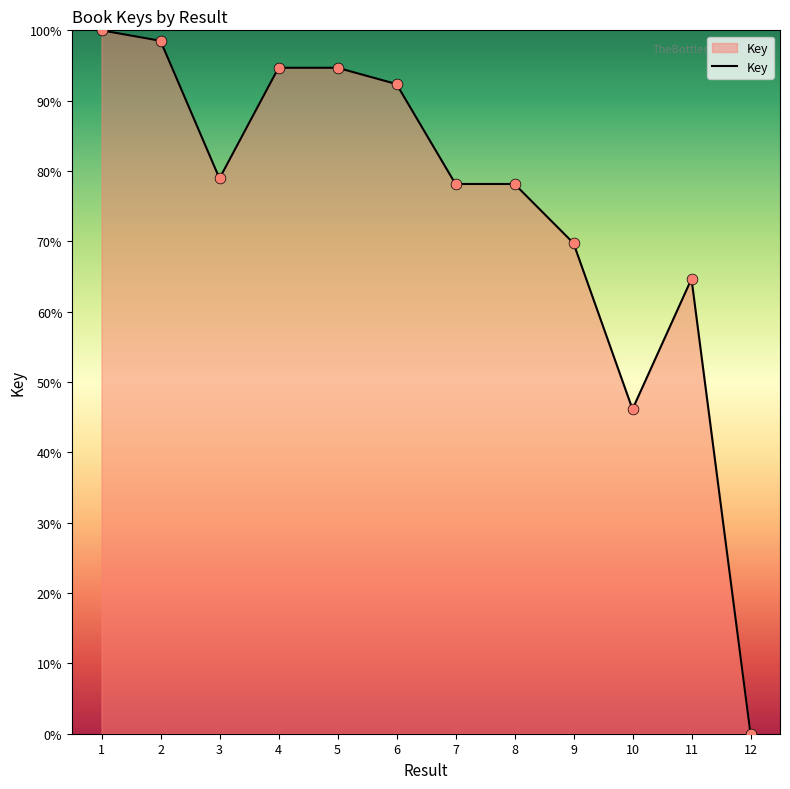

What is the ratio of the value at 3 to the value at 10?

1.7